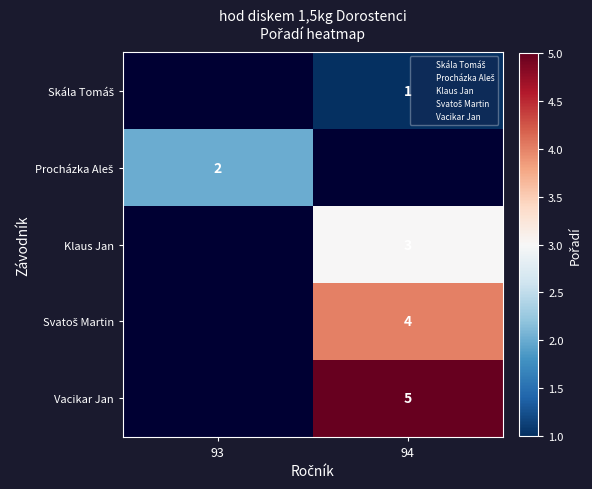

Rank the series at 93 from lowest to highest value.

Skála Tomáš, Procházka Aleš, Klaus Jan, Svatoš Martin, Vacikar Jan